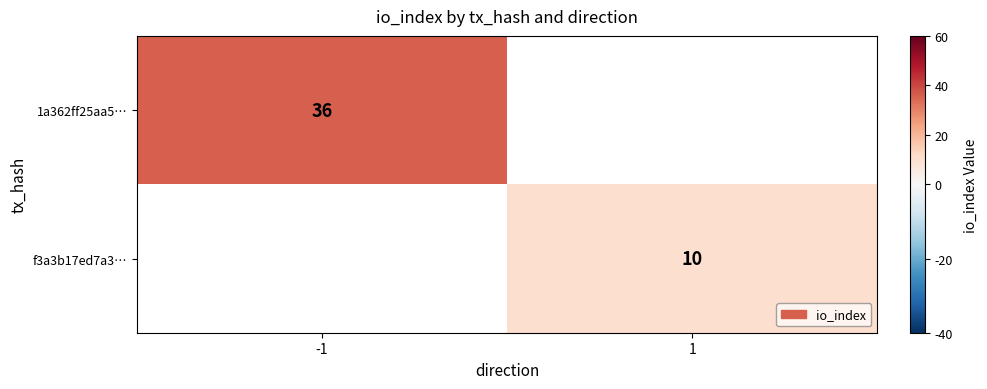

Between 1 and -1, which is larger?

-1